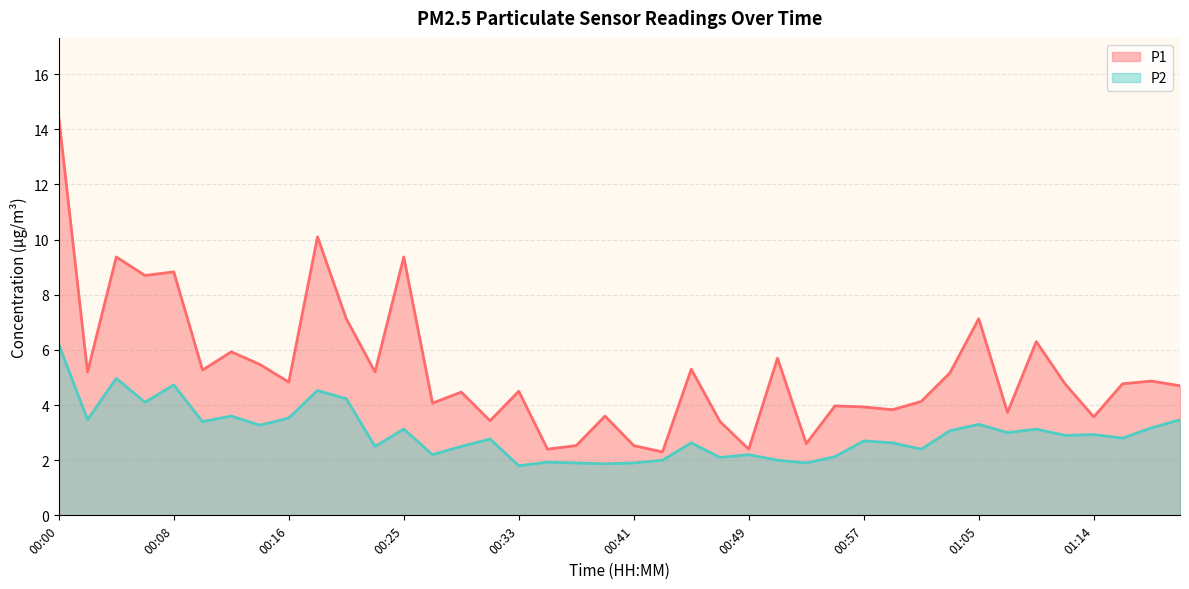

What is the minimum value for P2?

1.8